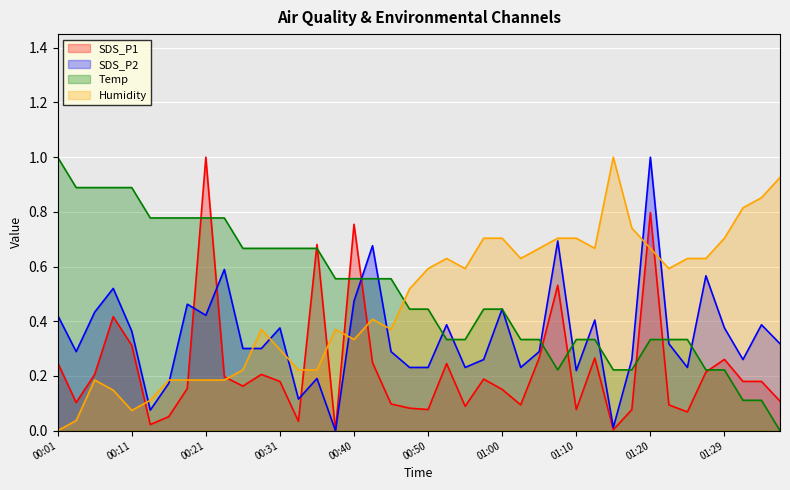

At which label is SDS_P2 closest to 0?

00:38